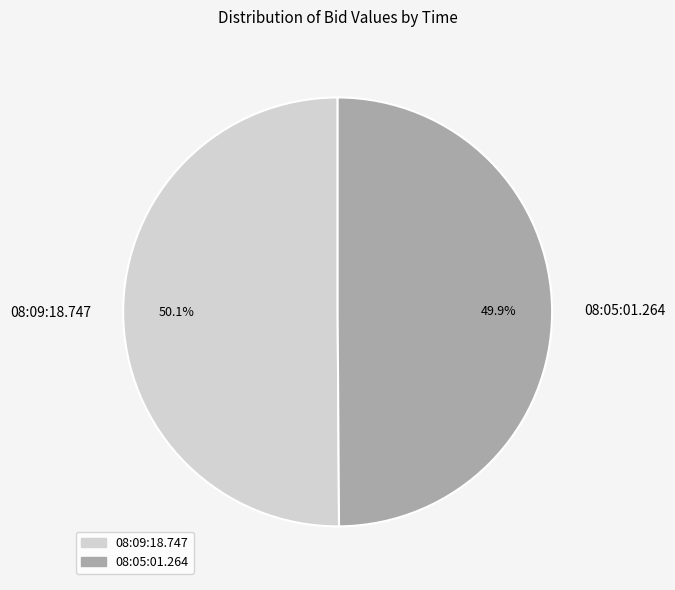

What is the total percentage of 08:05:01.264 and 08:09:18.747?

100.0%